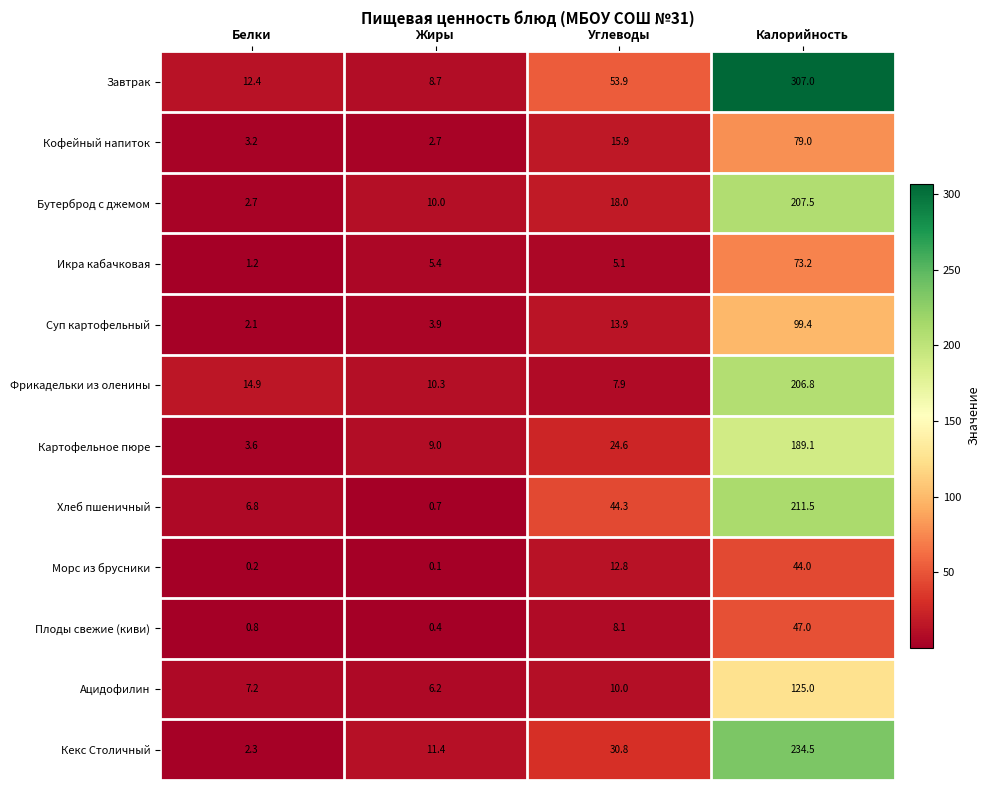

What is the total value across all series at Углеводы?

245.3